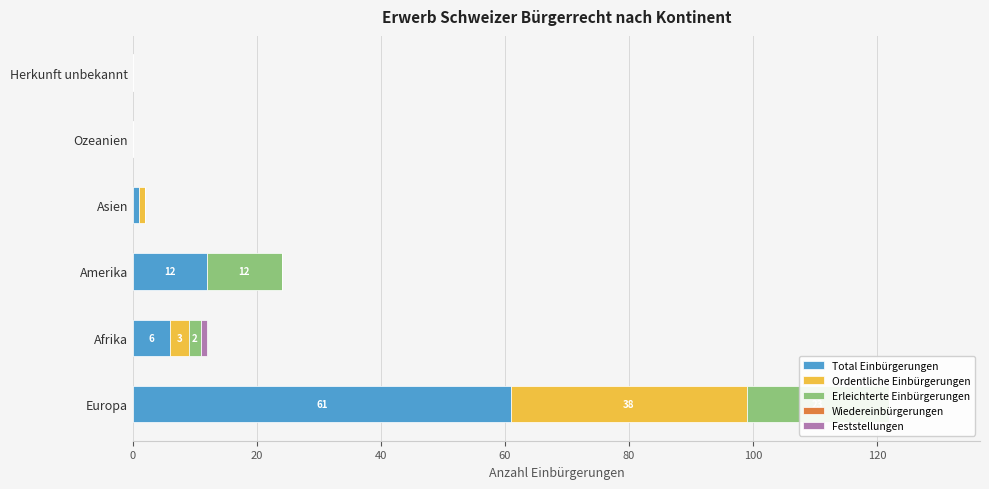

Which series has the largest total across all categories?

Total Einbürgerungen